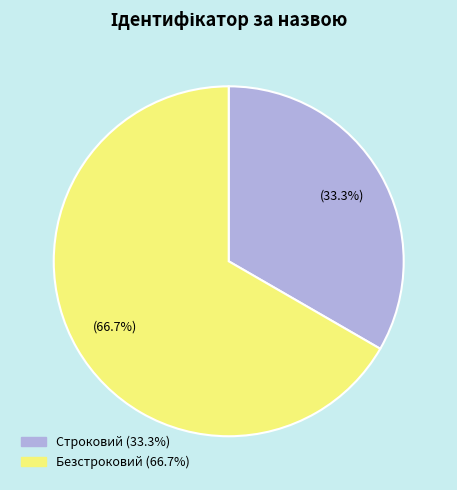

Which category accounts for the majority?

Безстроковий